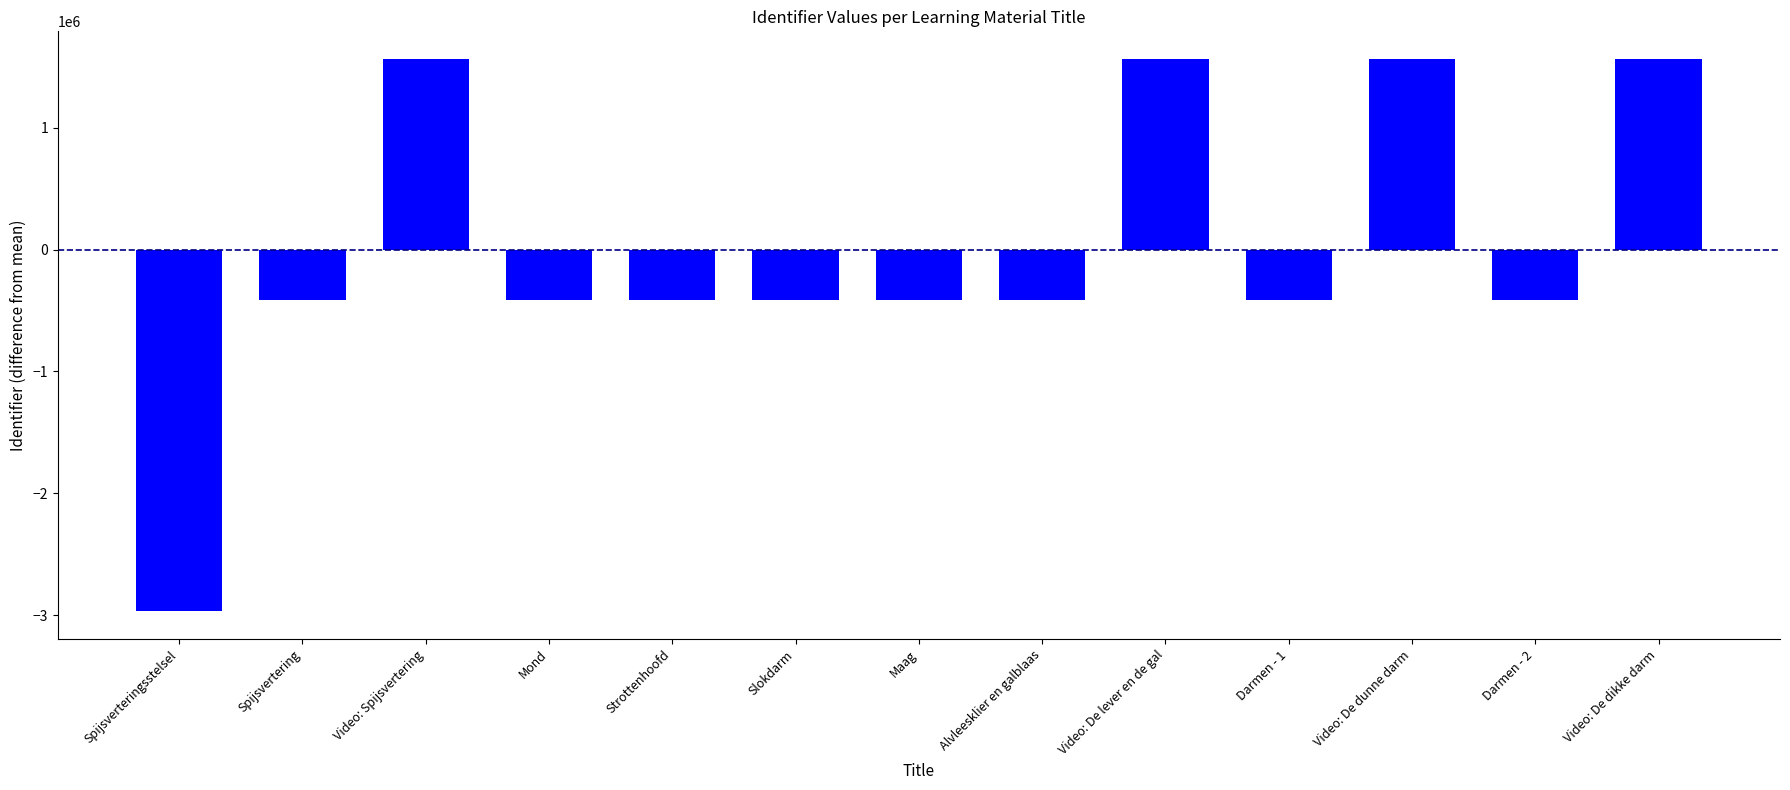

Which has a higher value, Alvleesklier en galblaas or Video: De lever en de gal?

Video: De lever en de gal